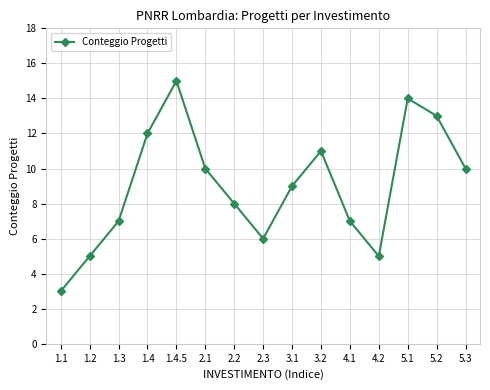

What position from the right is 1.4?

12